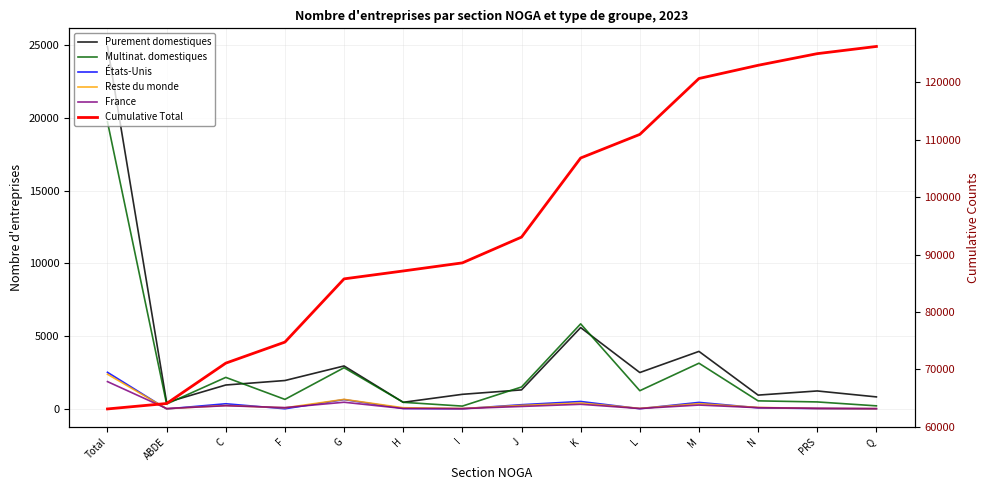

Is the value of France at J greater than the value of Purement domestiques at Total?

No